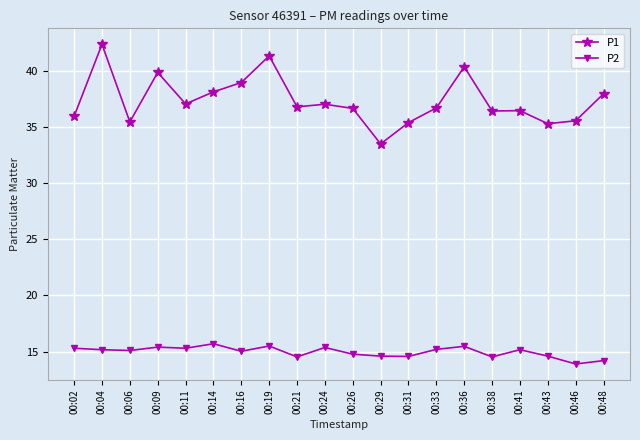

Which series has the largest total across all categories?

P1